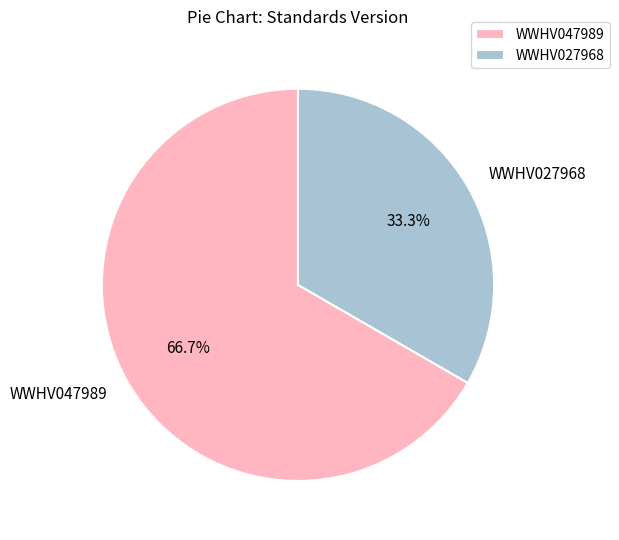

Combined, do WWHV027968 and WWHV047989 account for over 50%?

Yes